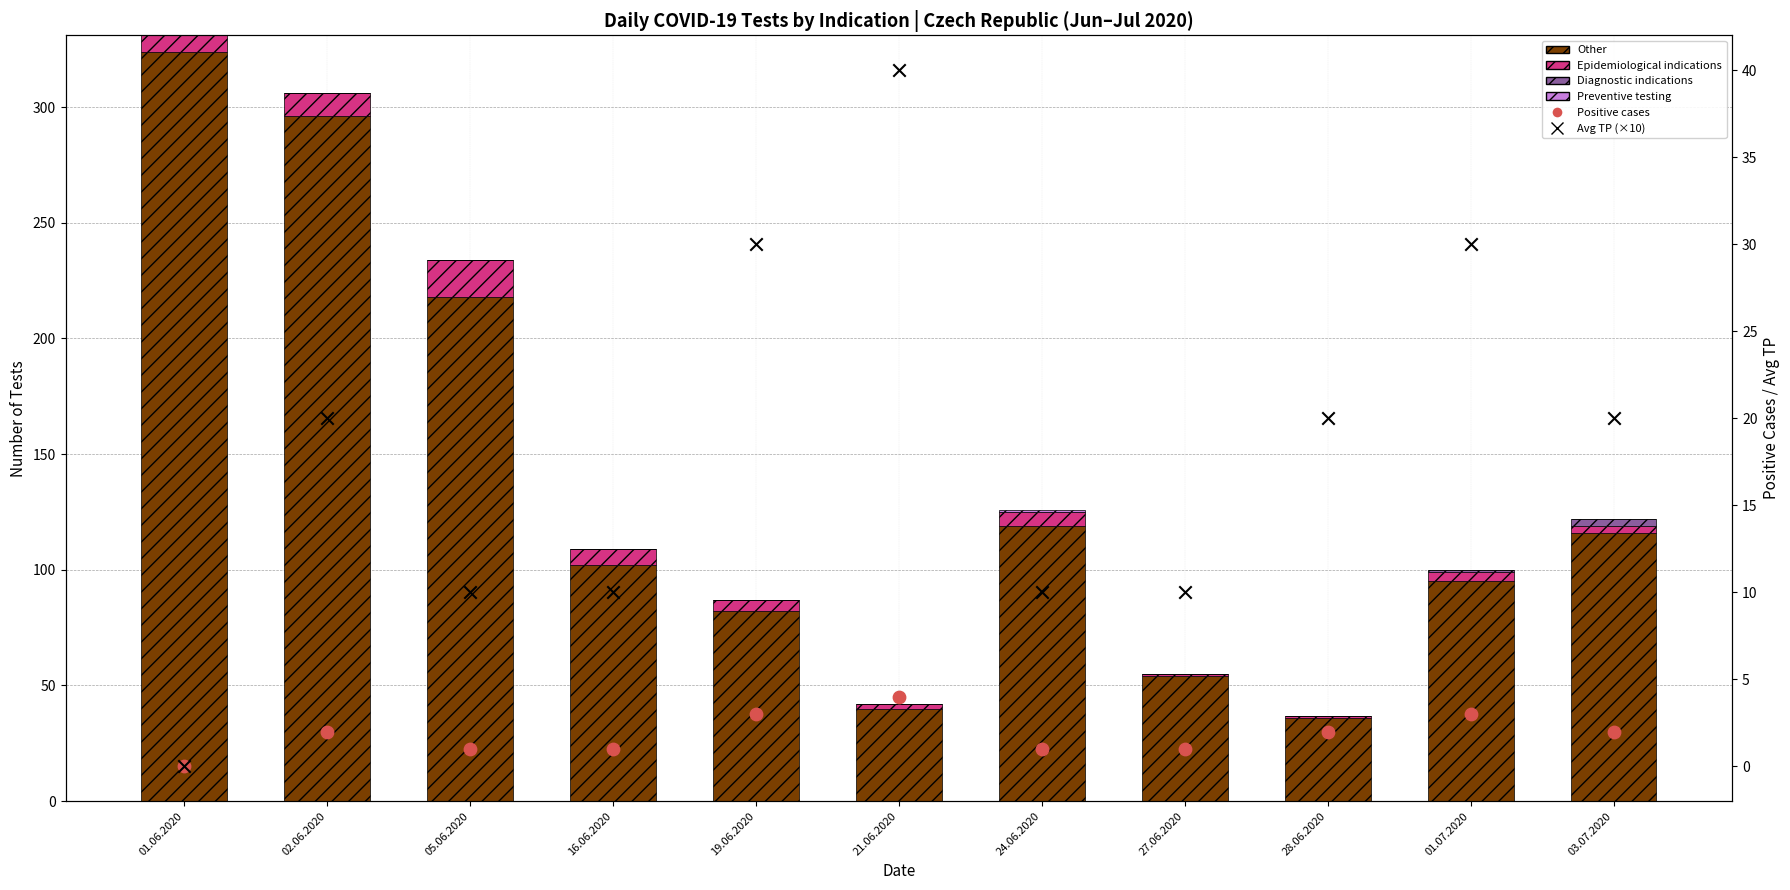

Which series has the largest total across all categories?

Other